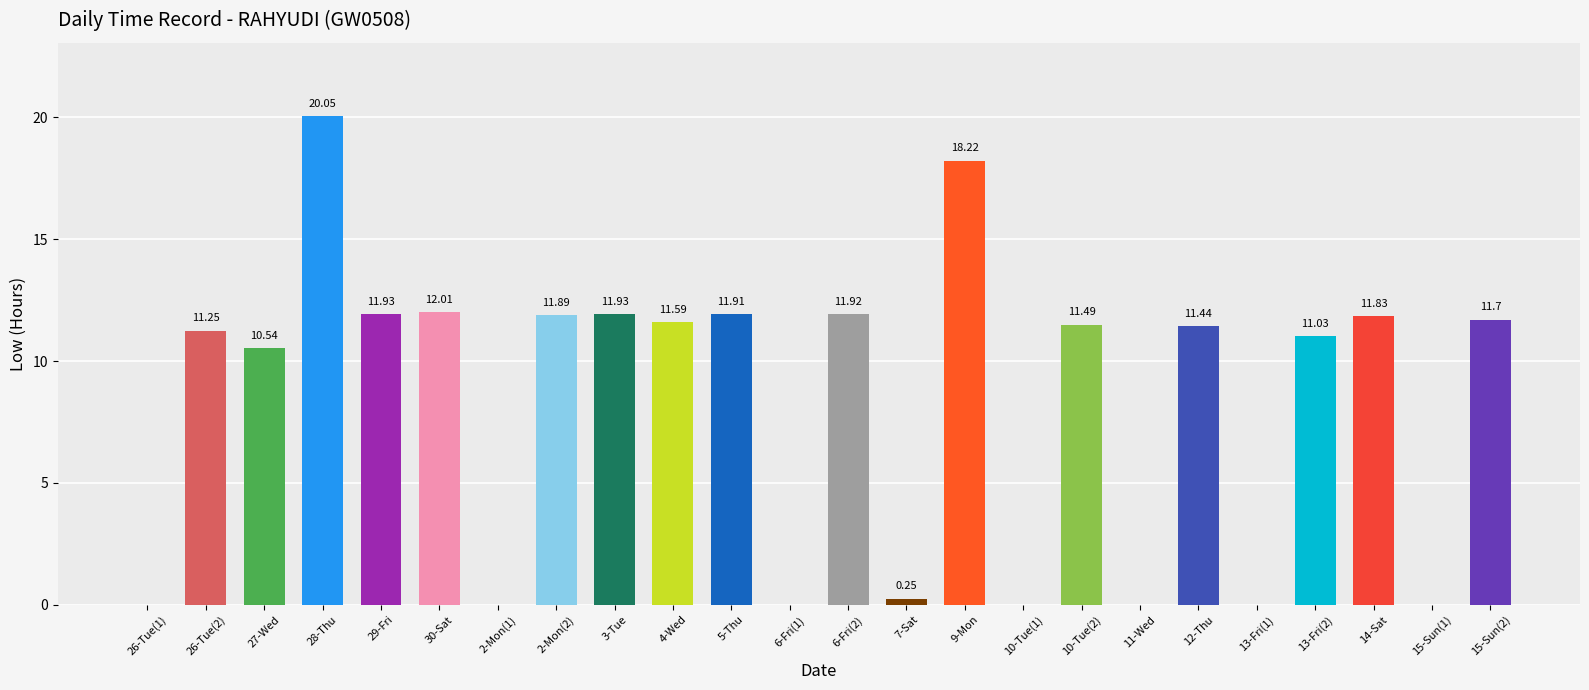

Which has a higher value, 6-Fri(1) or 27-Wed?

27-Wed